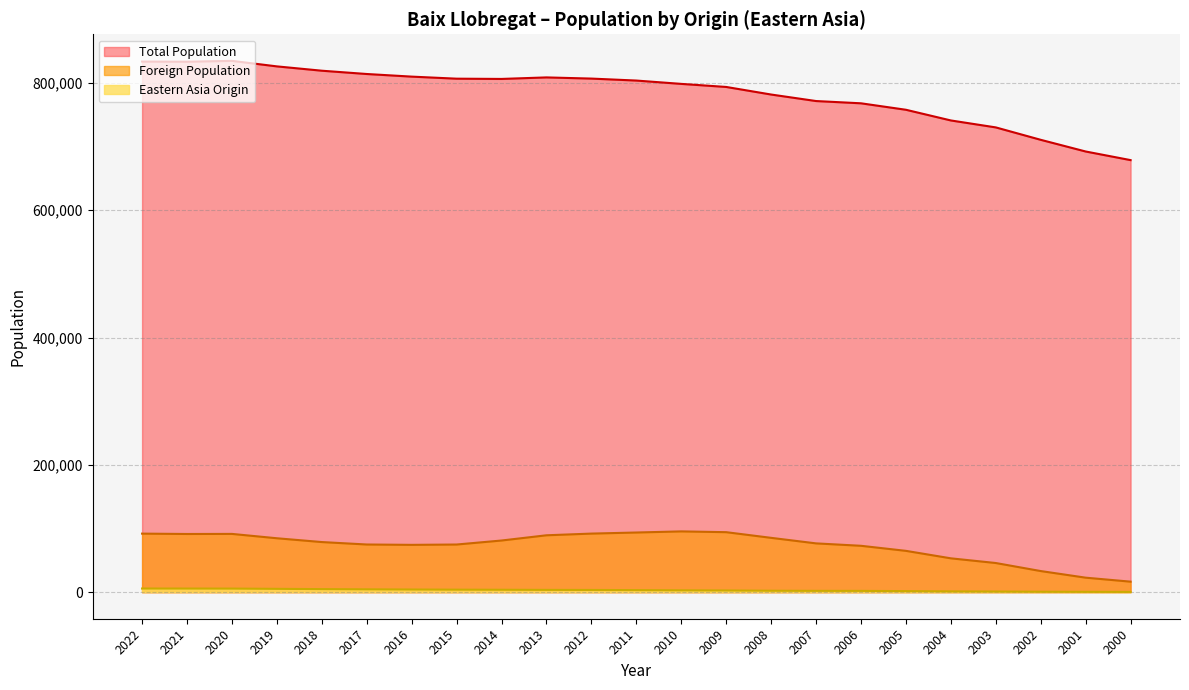

Between 2015 and 2008, which series saw the biggest shift?

Total Population